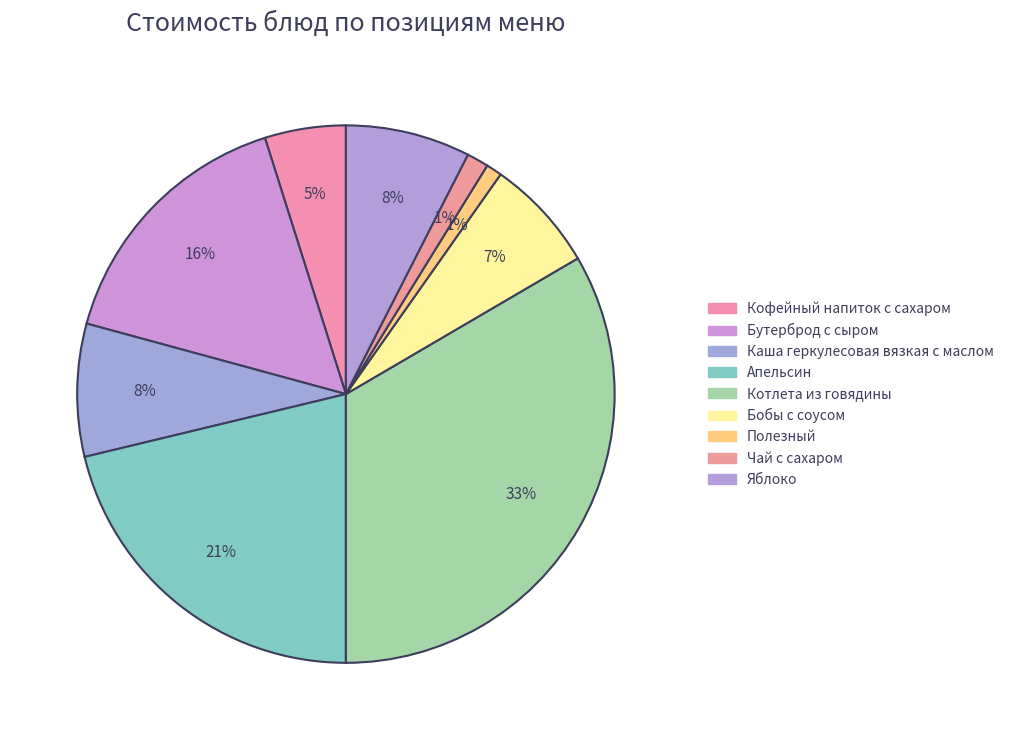

True or false: Котлета из говядины accounts for 27% of the total.

False